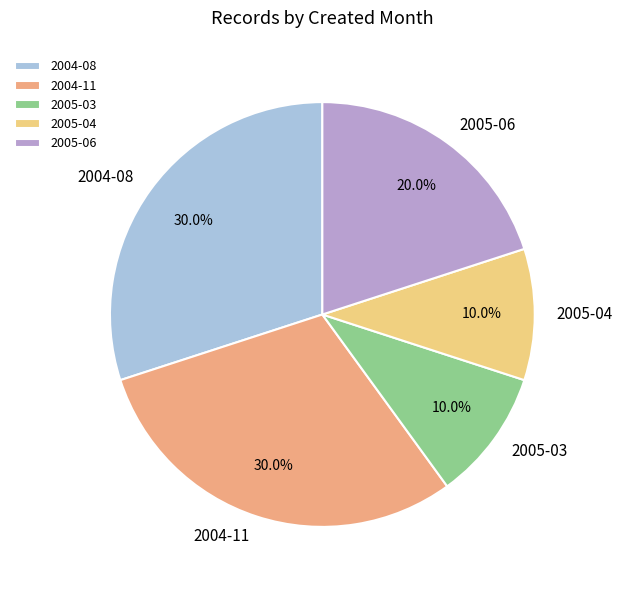

How many slices are in this pie chart?

5